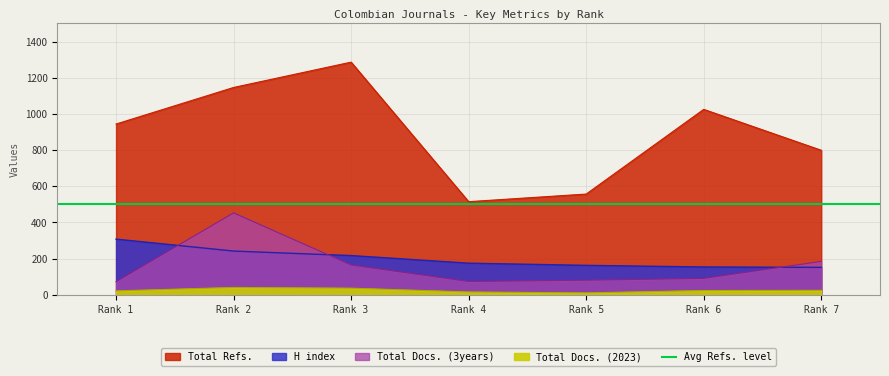

Rank the series at Rank 2 from lowest to highest value.

Total Docs. (2023), H index, Total Docs. (3years), Total Refs.